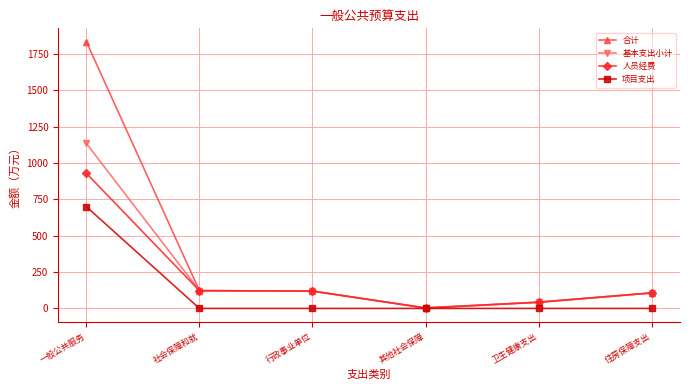

What is the label of the 1st point from the right?

住房保障支出